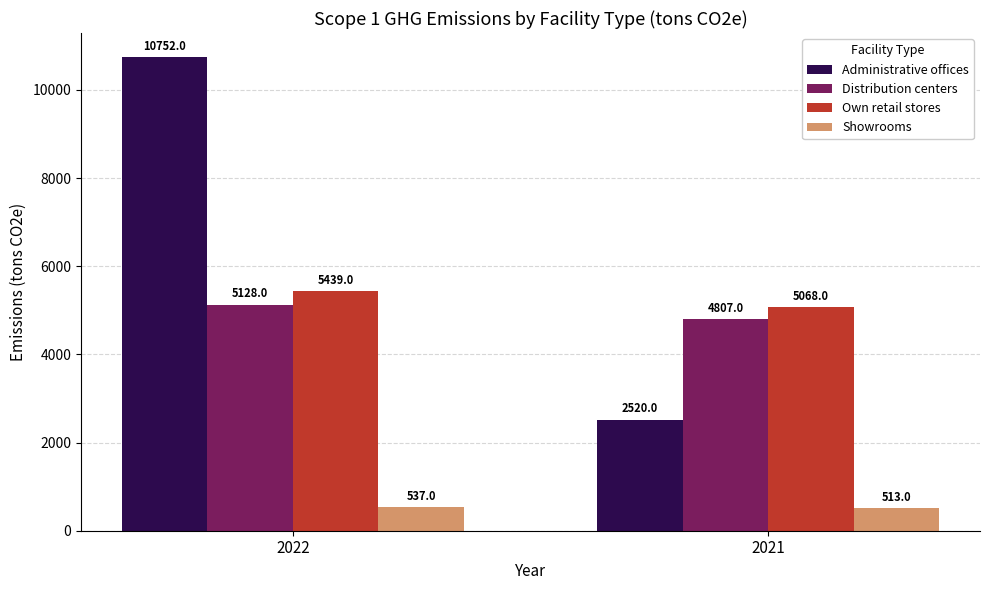

List the labels in order of Showrooms value, smallest first.

2021, 2022